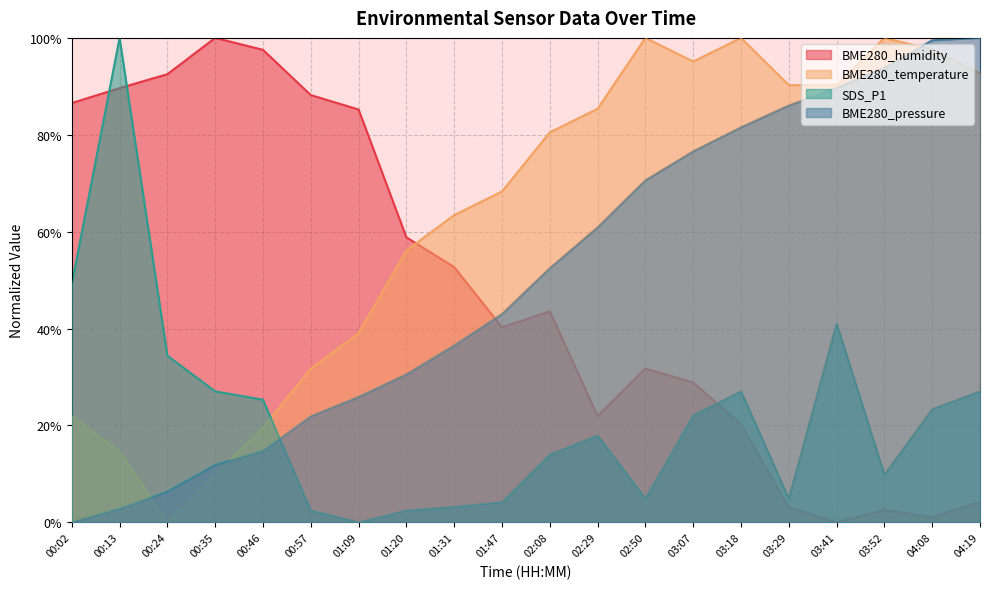

What is the difference between the BME280_pressure values at 01:31 and 00:46?

21.8